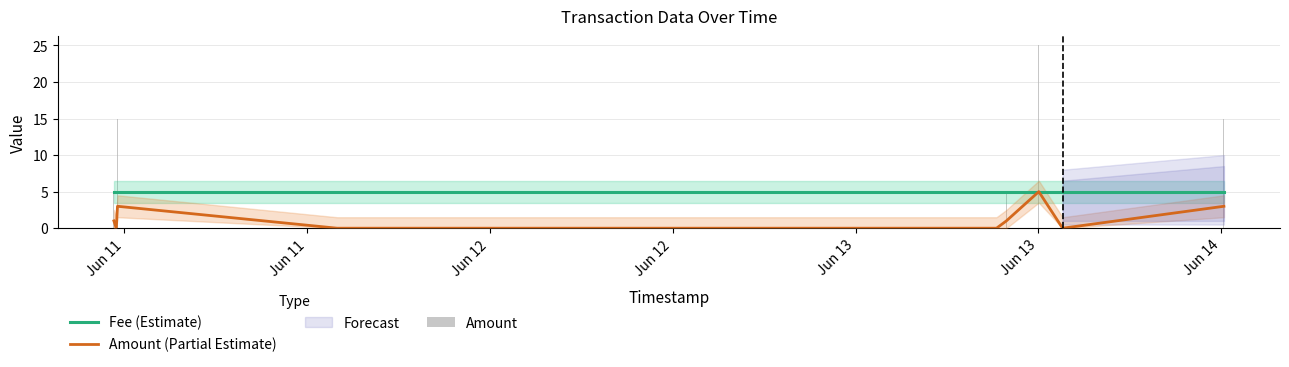

What is the difference between the maximum and second lowest values in the Amount series?

25